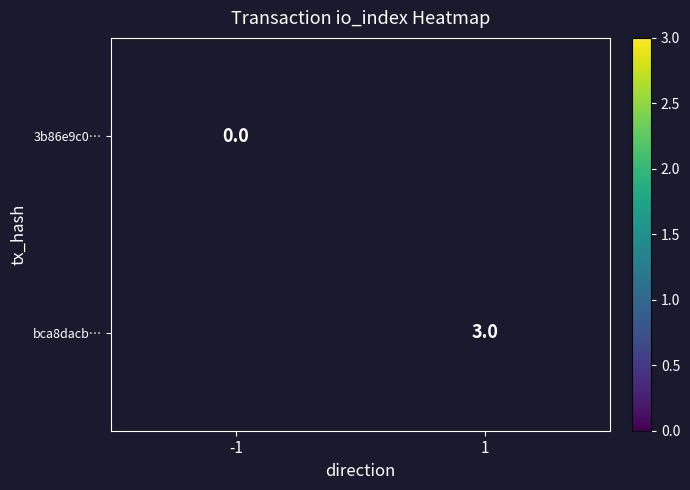

The value of bca8dacb… at 1 is 4.4. True or false?

False